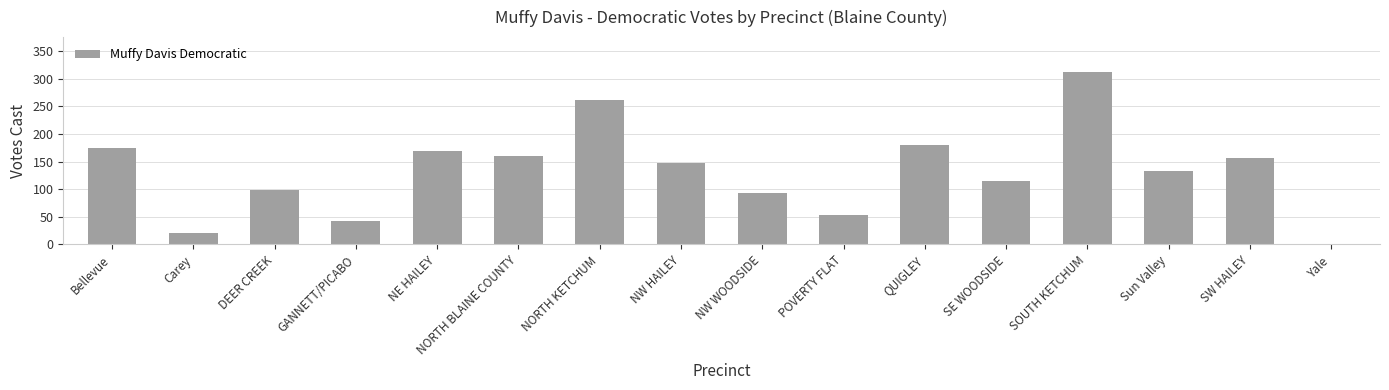

What is the difference between the values at Yale and DEER CREEK?

99